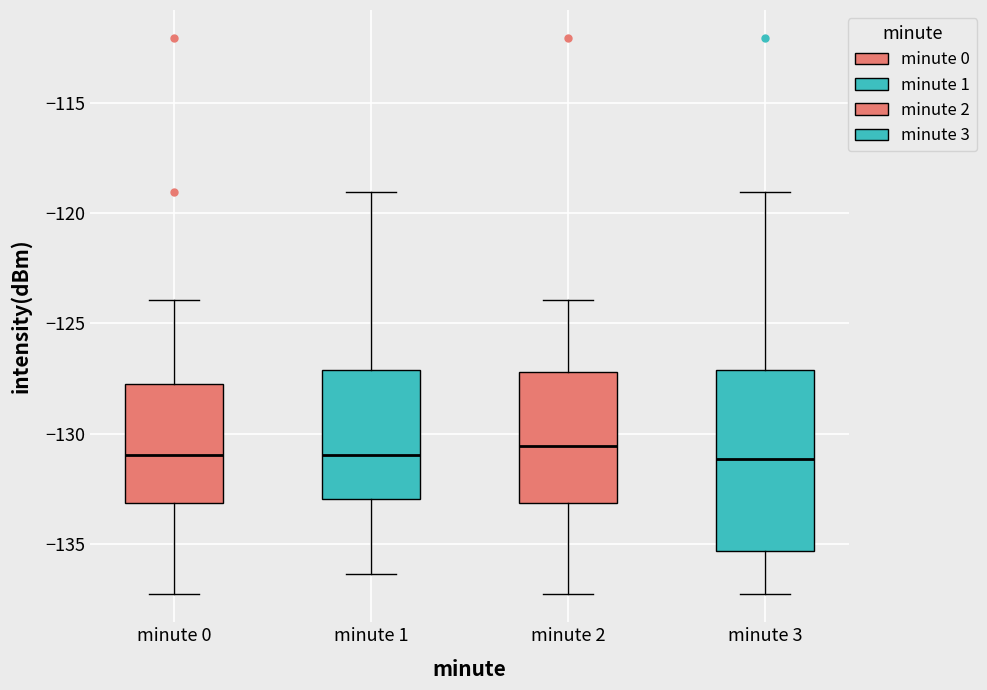

Reading left to right, read every box against the y-axis: the position of its median line, the range the box covers, and the ends of its whiskers. The values are not printed on the chart, so give them approximately, as read against the axis.

minute 0: median -131.0, box -133.0 to -128.0, whiskers -137.5 to -124.0
minute 1: median -131.0, box -133.0 to -127.0, whiskers -136.5 to -119.0
minute 2: median -130.5, box -133.0 to -127.0, whiskers -137.5 to -124.0
minute 3: median -131.0, box -135.5 to -127.0, whiskers -137.5 to -119.0